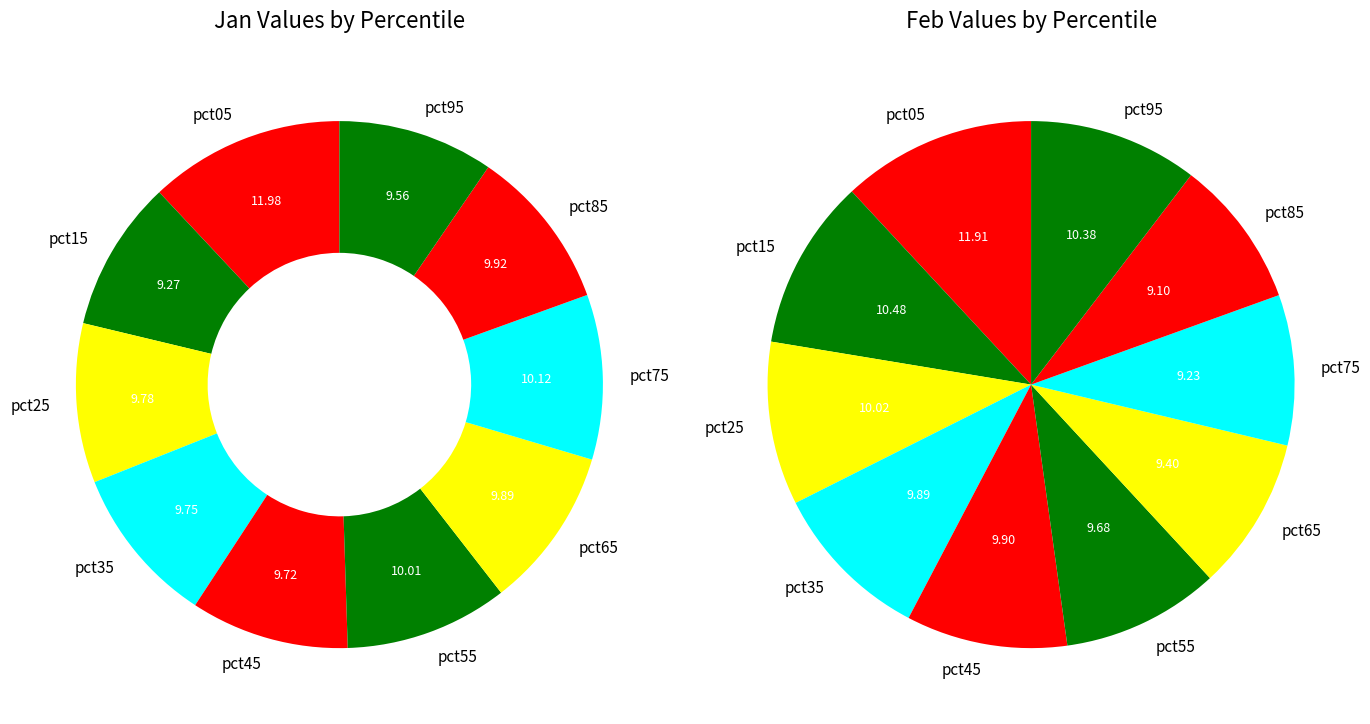

To the nearest percent, what is the average slice percentage?

10%